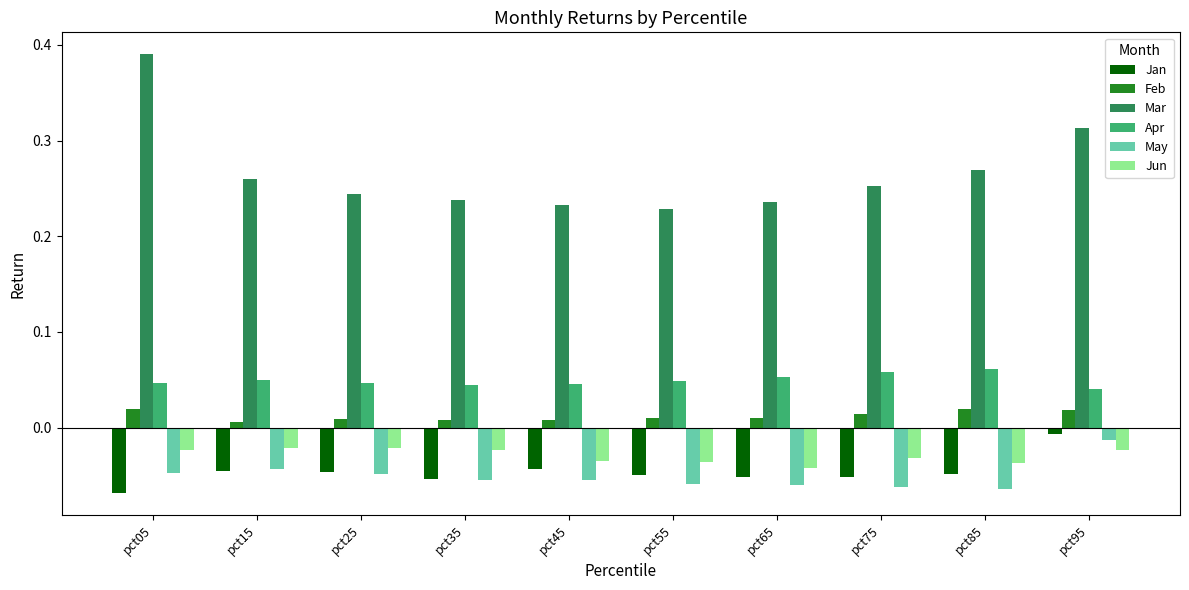

Is the value of Jan at pct35 greater than the value of Feb at pct75?

No